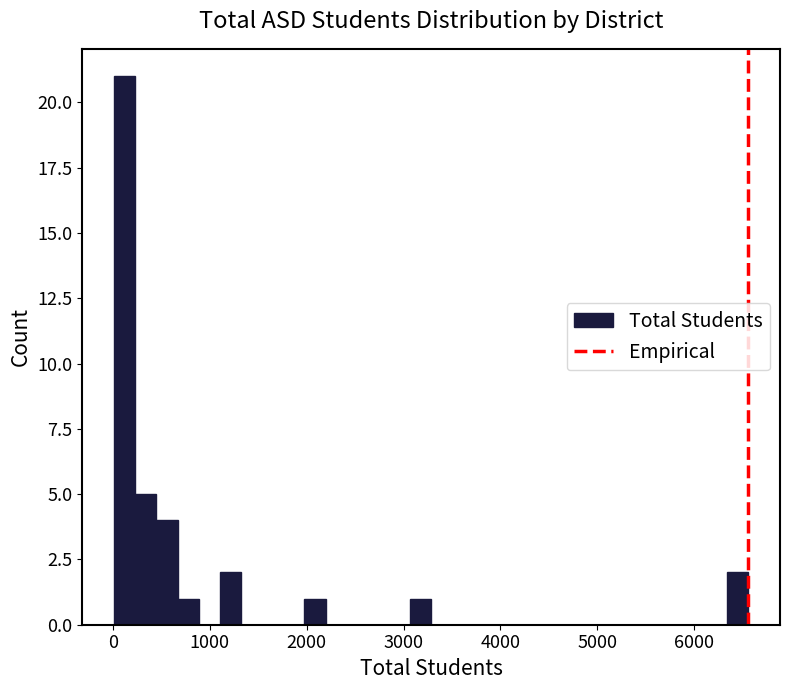

Read against the x-axis, roughly where is the centre of the tallest bar?

100